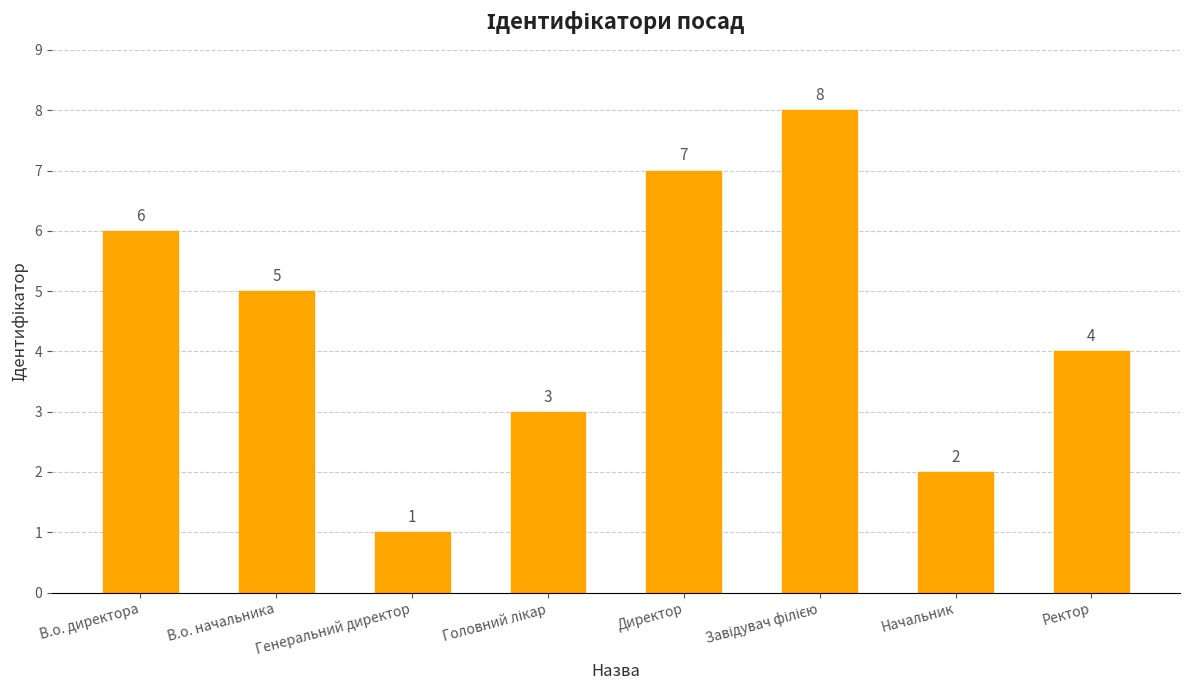

What position from the left is Директор?

5